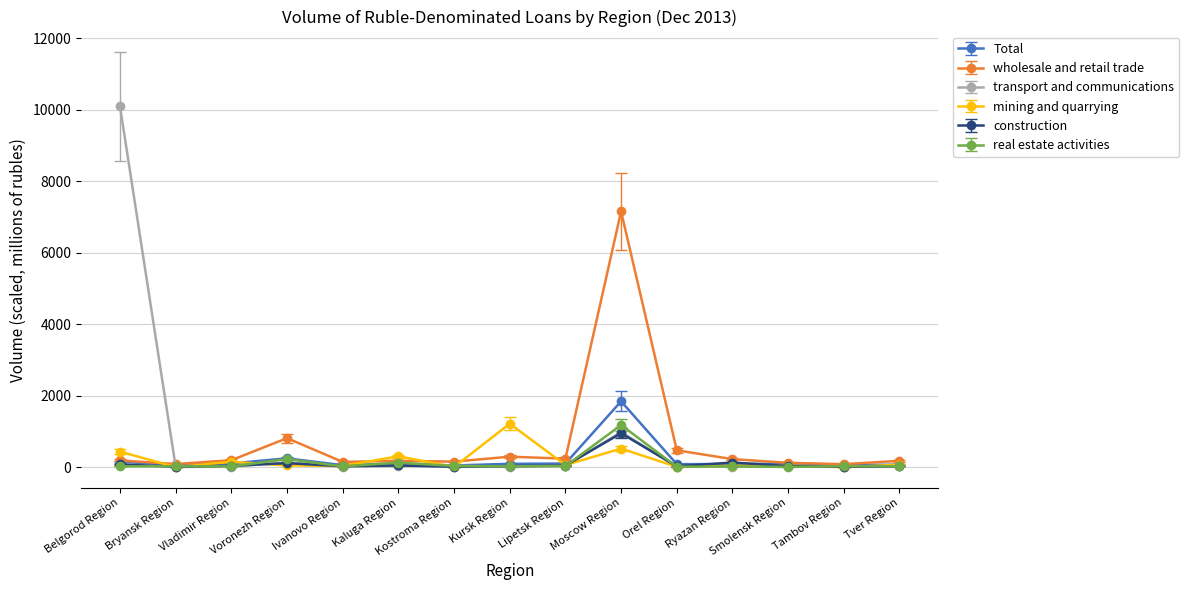

True or false: construction has more than 1 interior local peaks.

True